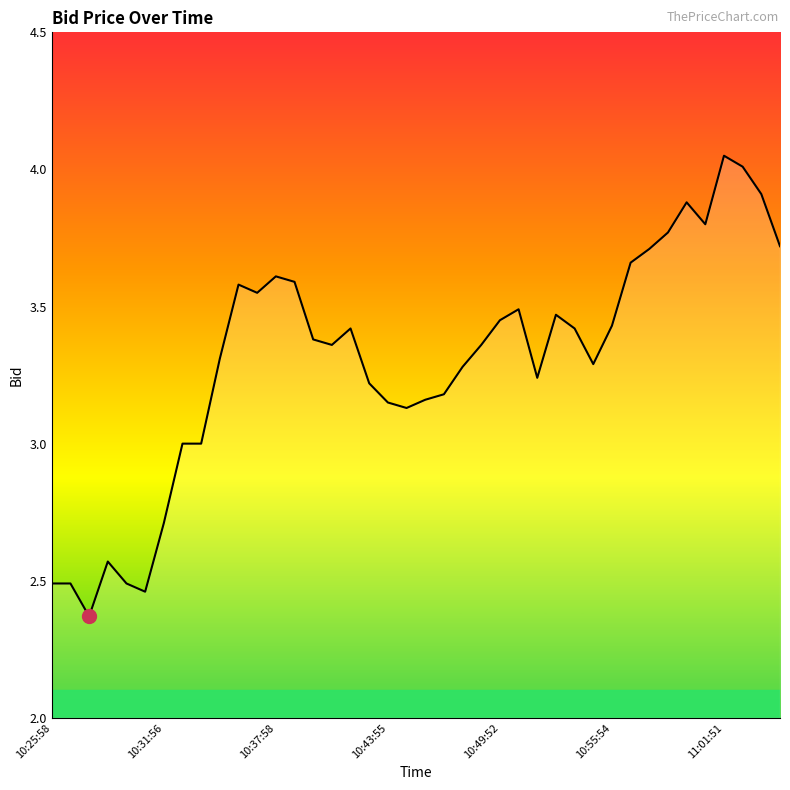

What is the difference between the maximum and minimum values?

1.7